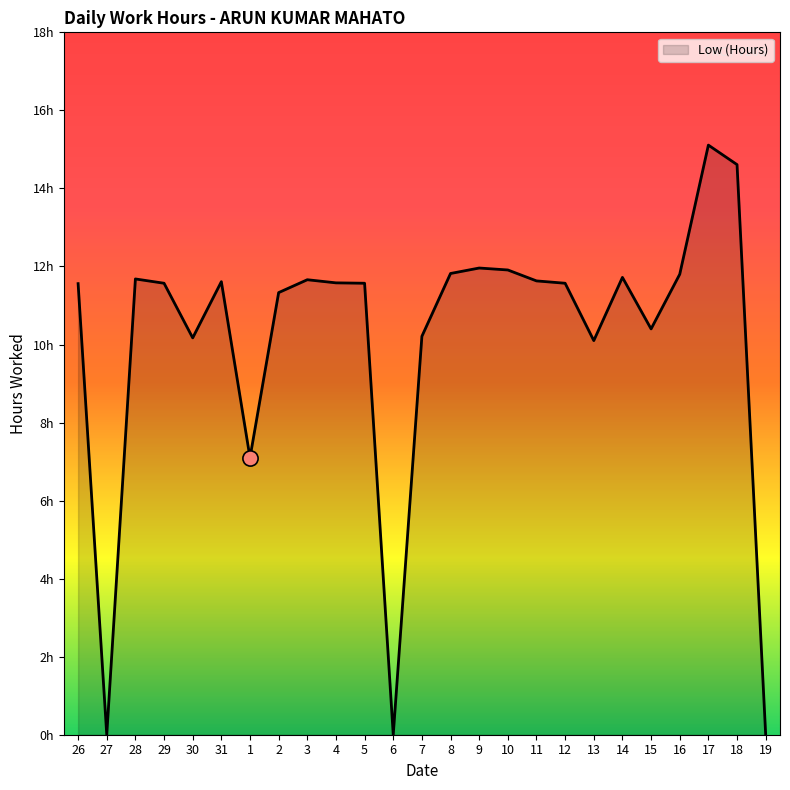

Which has a higher value, 16 or 1?

16